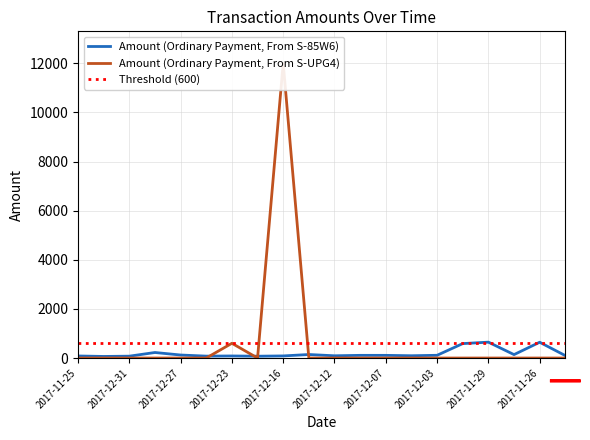

Between which two adjacent categories do Amount (Ordinary Payment, From S-UPG4) and Amount (Ordinary Payment, From S-85W6) first intersect?

2017-12-25 and 2017-12-23